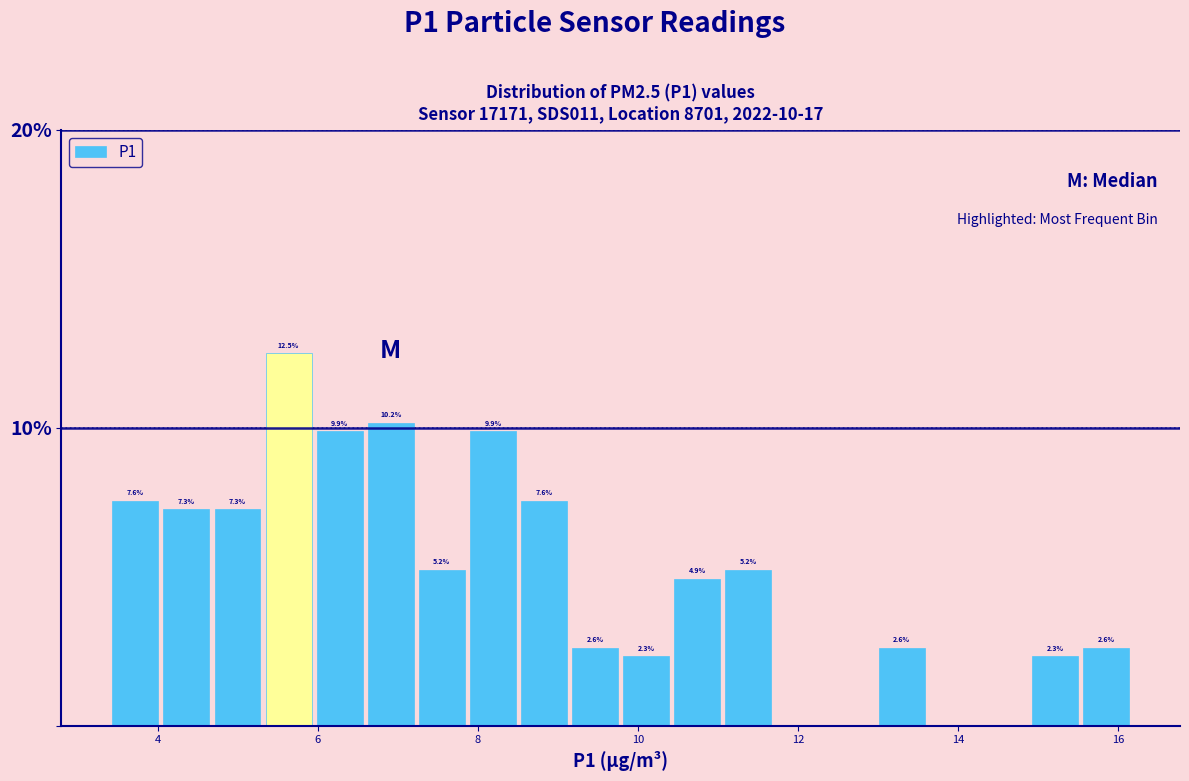

Around what value on the x-axis is the tallest bar? Give the approximate position of its centre, as read against the axis.

5.6